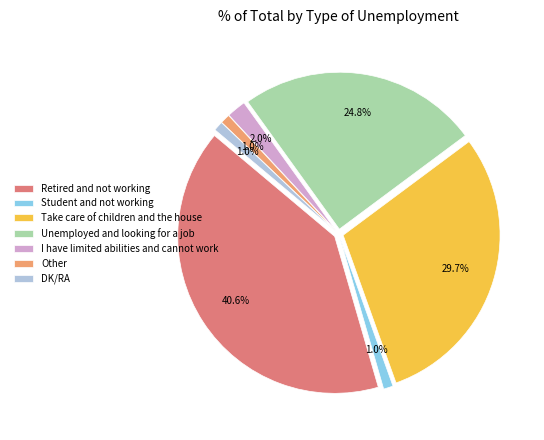

How much of the chart is everything except DK/RA?

99.0%